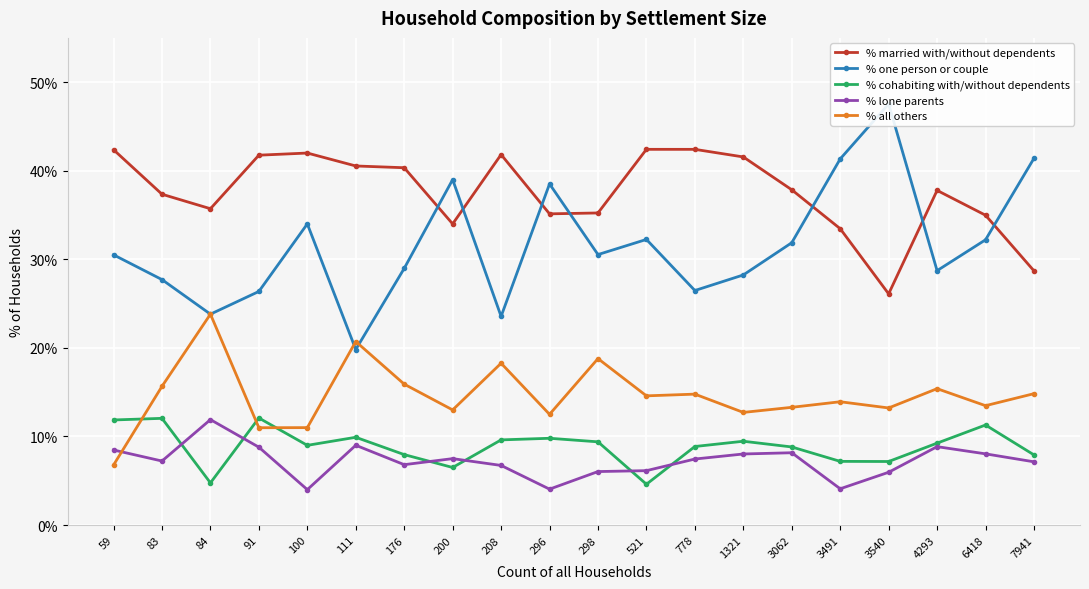

Rank the series at 84 from lowest to highest value.

% cohabiting with/without dependents, % lone parents, % one person or couple, % all others, % married with/without dependents